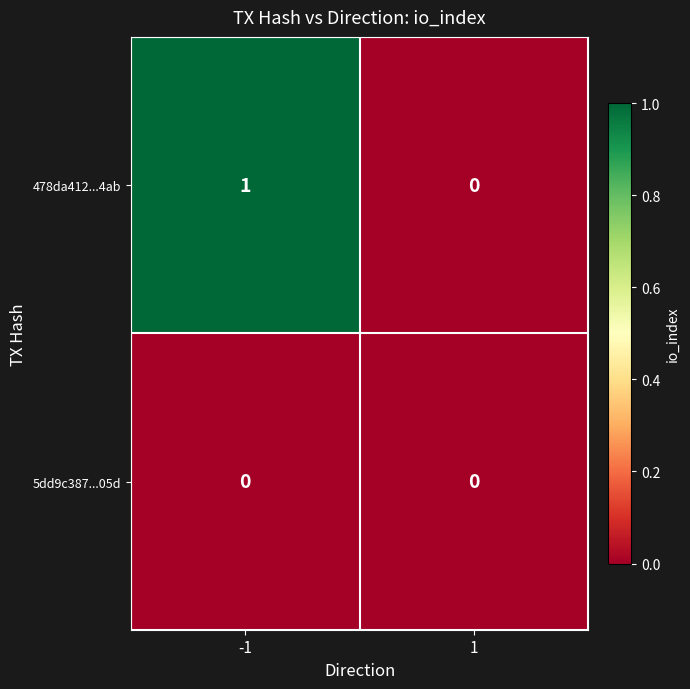

How many data points does each series have?

2